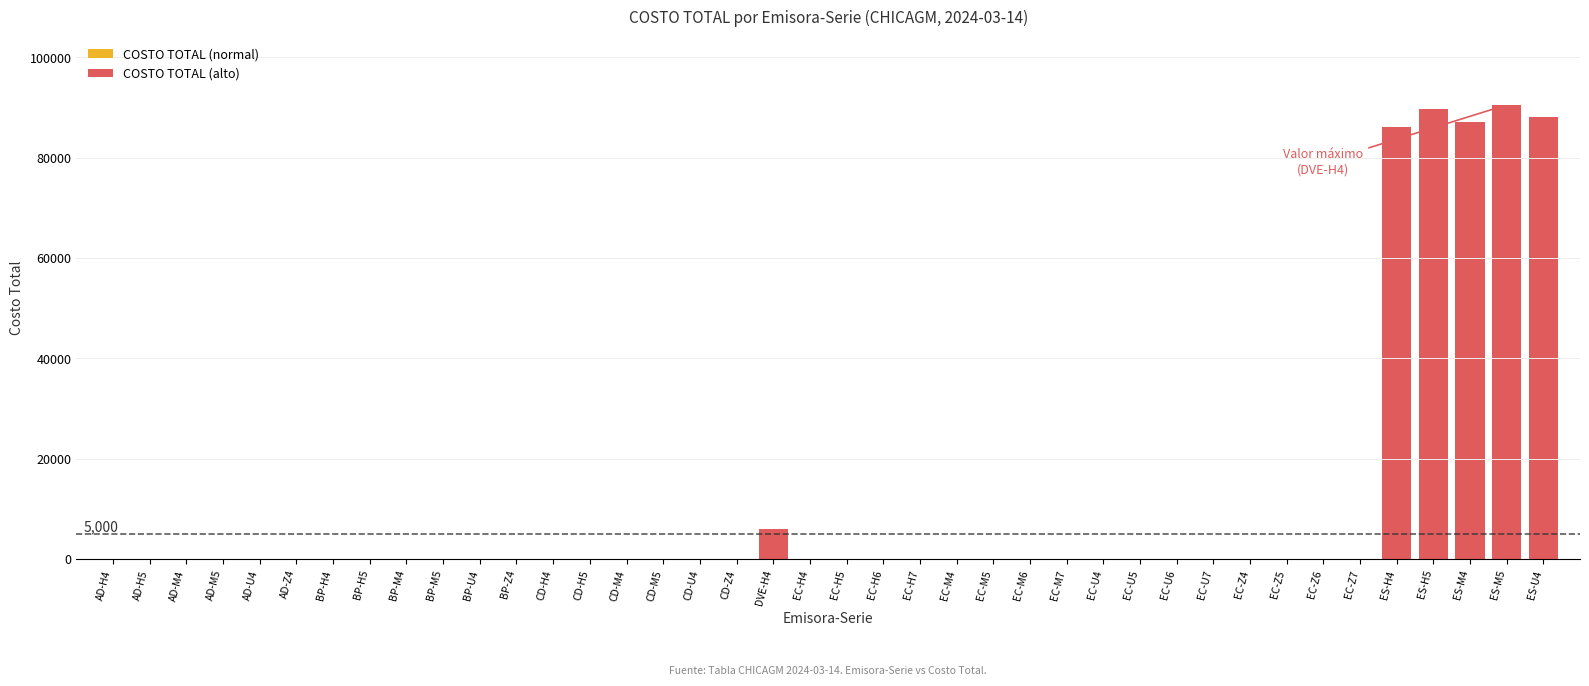

Reading left to right, list all the values displayed in this chart.

COSTO TOTAL (normal): 11.0	11.1	11.0	11.1	11.0	11.1	21.3	21.3	21.3	21.3	21.3	21.3	12.3	12.4	12.4	12.4	12.4	12.4	0.0	18.2	18.5	18.8	19.1	18.2	18.5	18.8	19.1	18.3	18.6	18.9	19.2	18.4	18.7	19.0	19.3	0.0	0.0	0.0	0.0	0.0
COSTO TOTAL (alto): 0.0	0.0	0.0	0.0	0.0	0.0	0.0	0.0	0.0	0.0	0.0	0.0	0.0	0.0	0.0	0.0	0.0	0.0	5968.9	0.0	0.0	0.0	0.0	0.0	0.0	0.0	0.0	0.0	0.0	0.0	0.0	0.0	0.0	0.0	0.0	86026.4	89752.9	87098.9	90516.5	88033.6